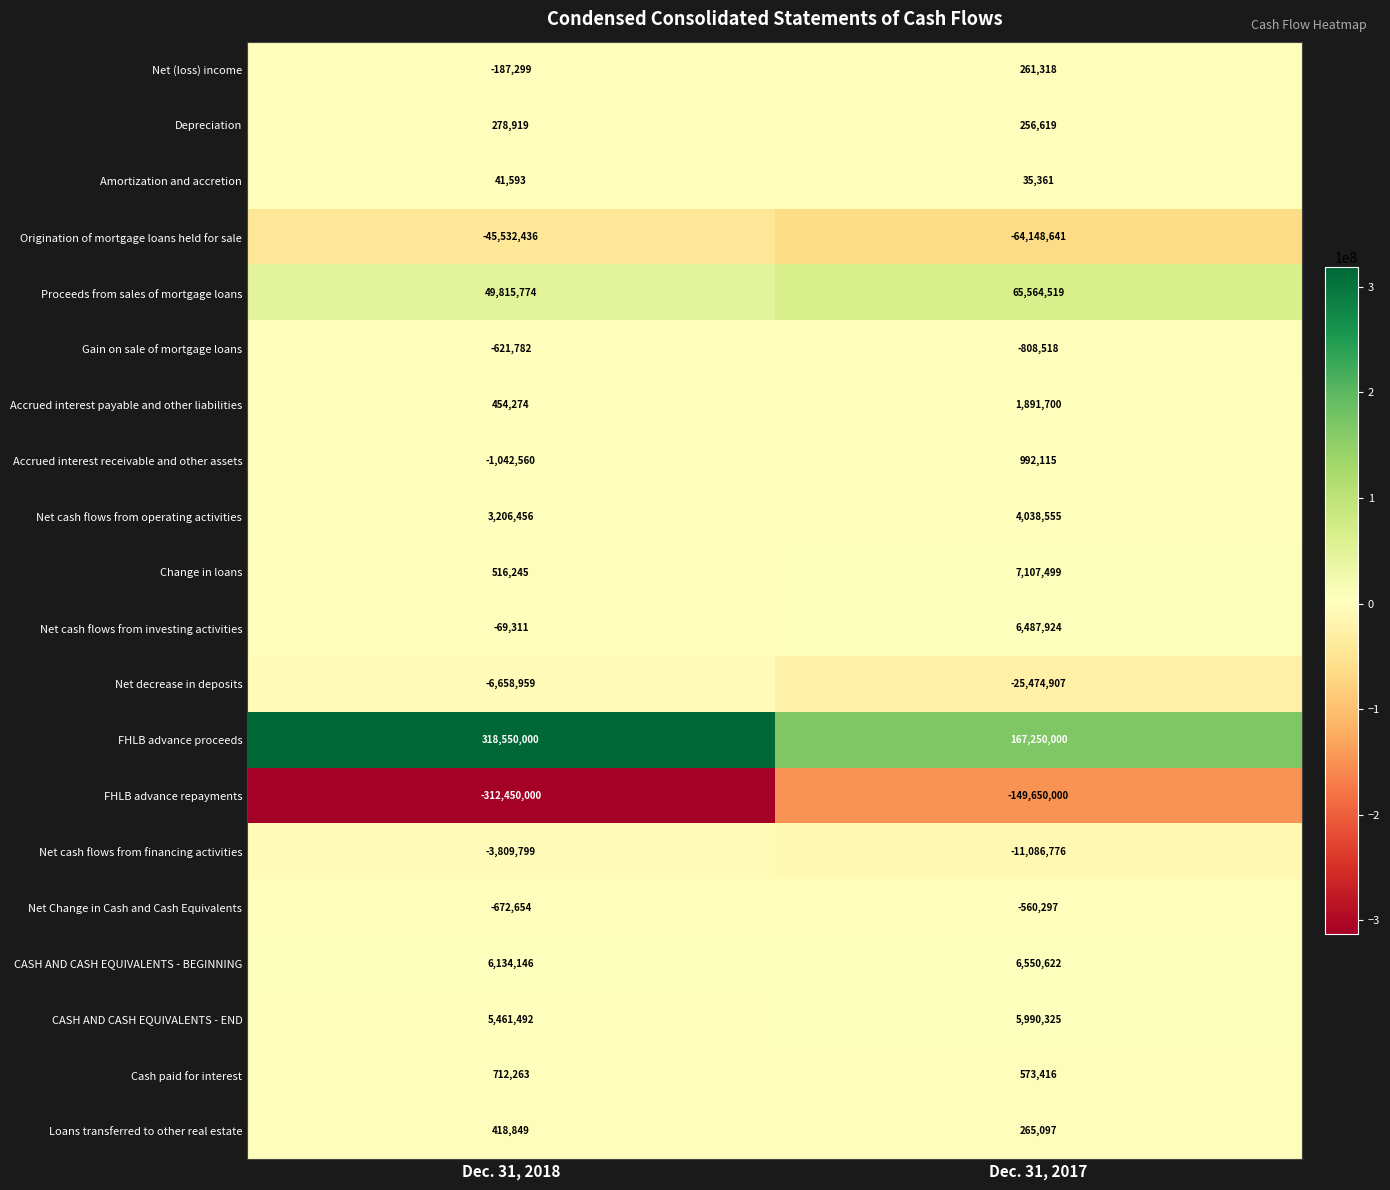

Which series has the largest range (max minus min)?

FHLB advance repayments